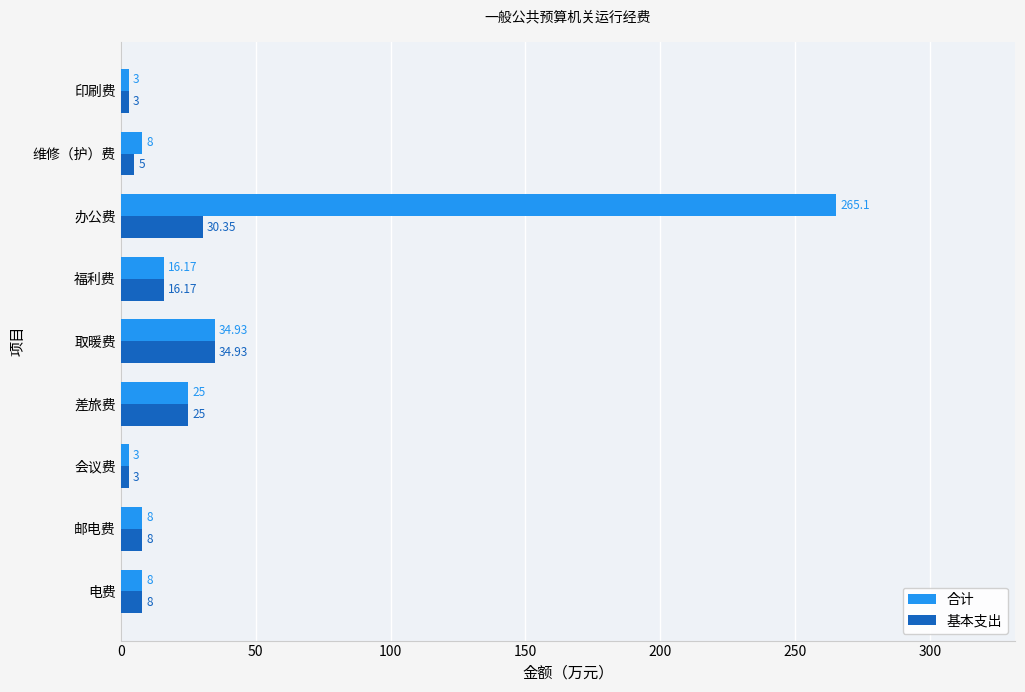

Which series changed the most between 维修（护）费 and 印刷费?

合计